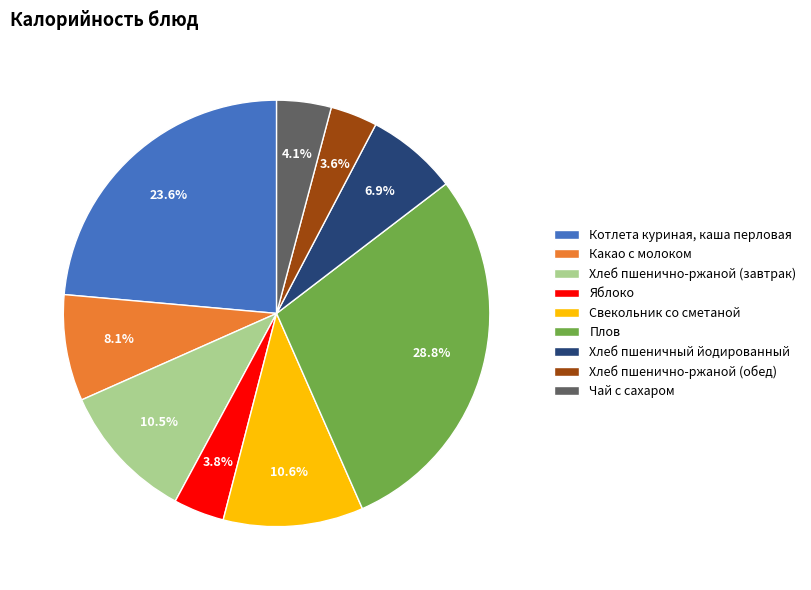

Which has a higher value, Чай с сахаром or Хлеб пшеничный йодированный?

Хлеб пшеничный йодированный